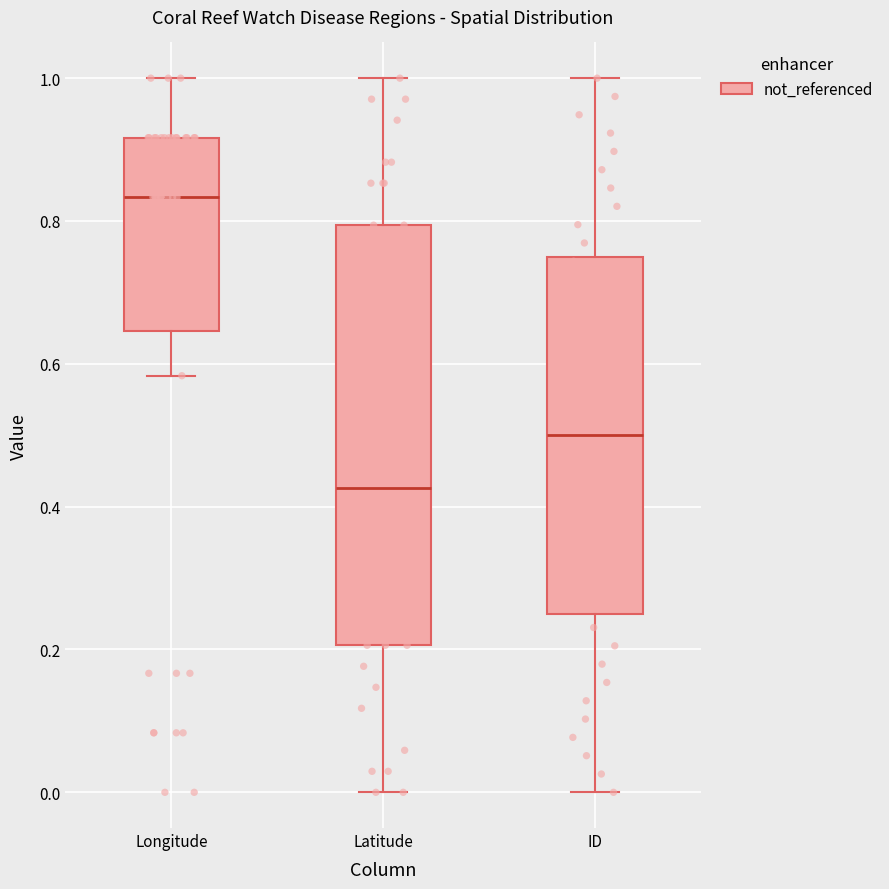

Where is the upper edge of the box for Latitude on the y-axis? The values are not printed on the chart, so give them approximately, as read against the axis.

0.80